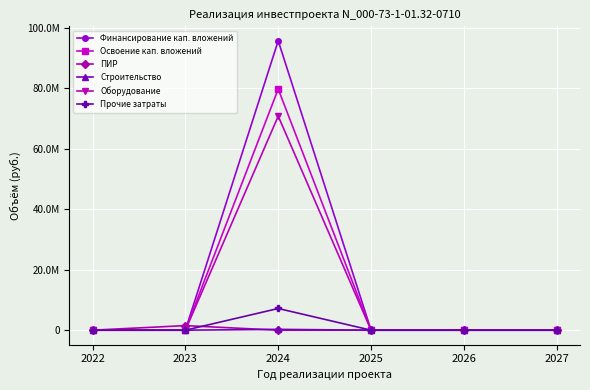

What are all the series names shown in the legend?

Финансирование кап. вложений, Освоение кап. вложений, ПИР, Строительство, Оборудование, Прочие затраты